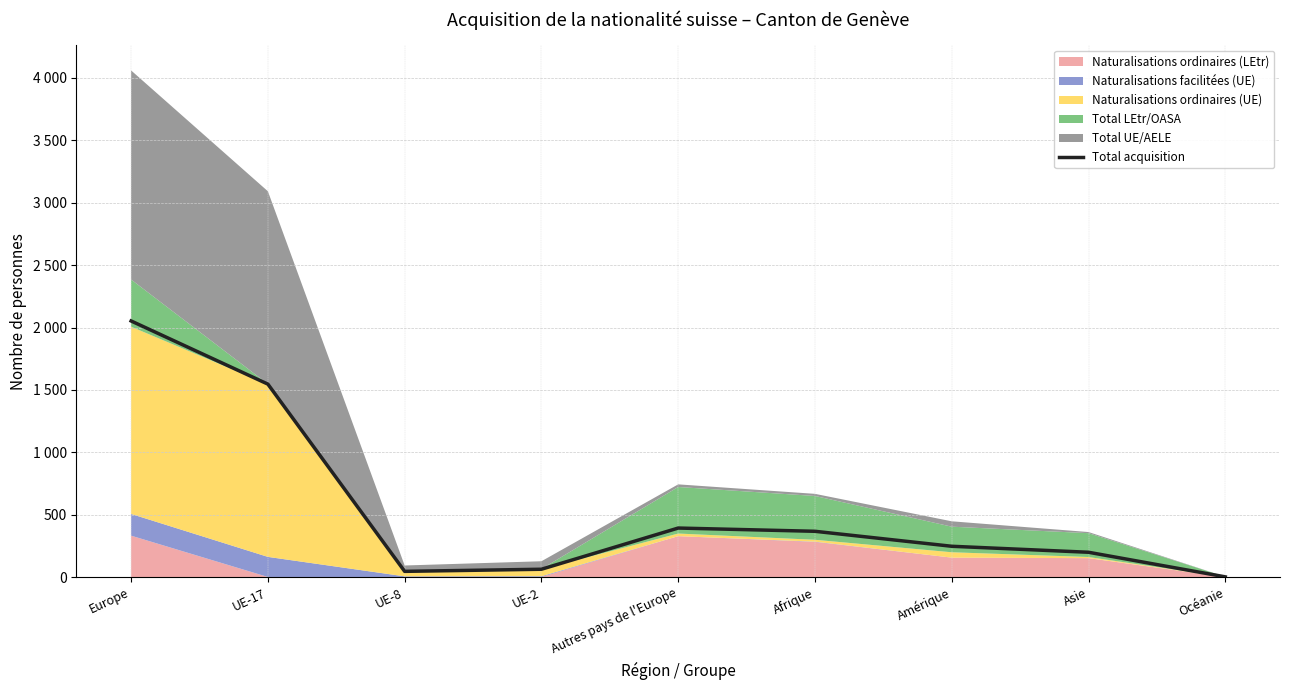

What position from the right is UE-8?

7